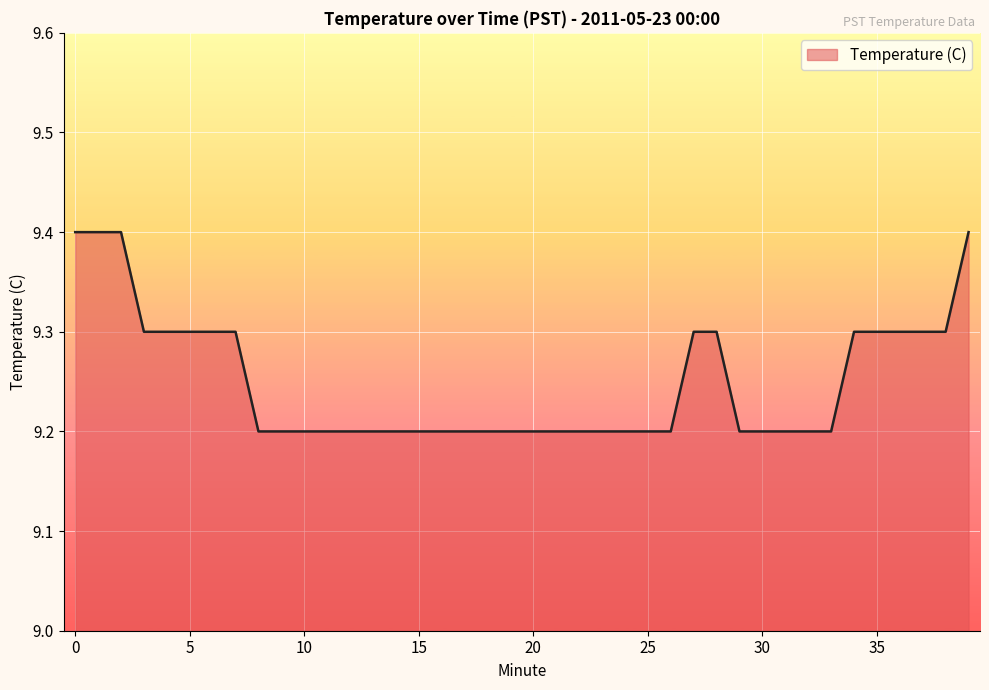

What is the maximum value shown in the chart?

9.4